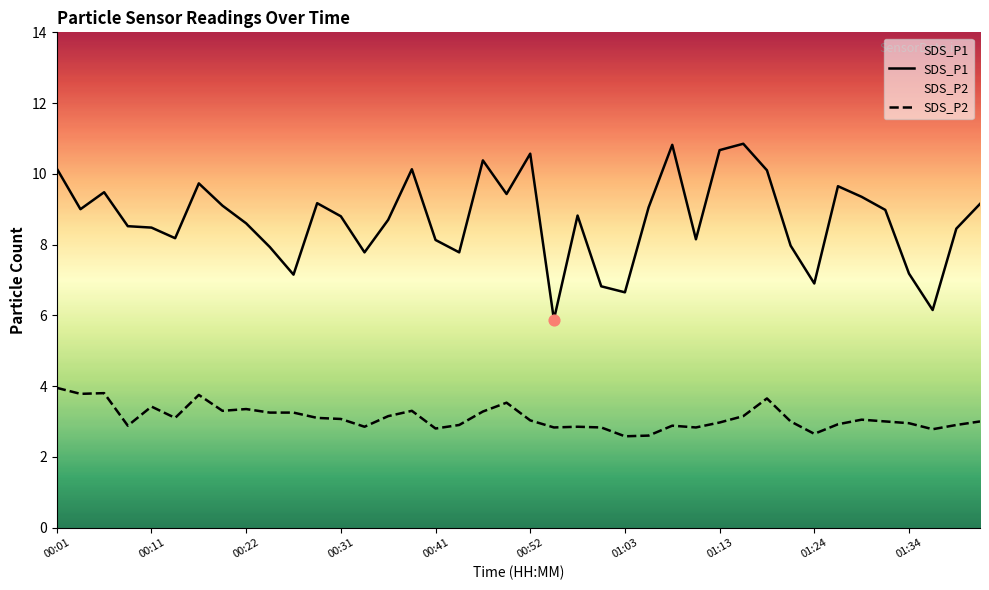

Which series has the largest total across all categories?

SDS_P1